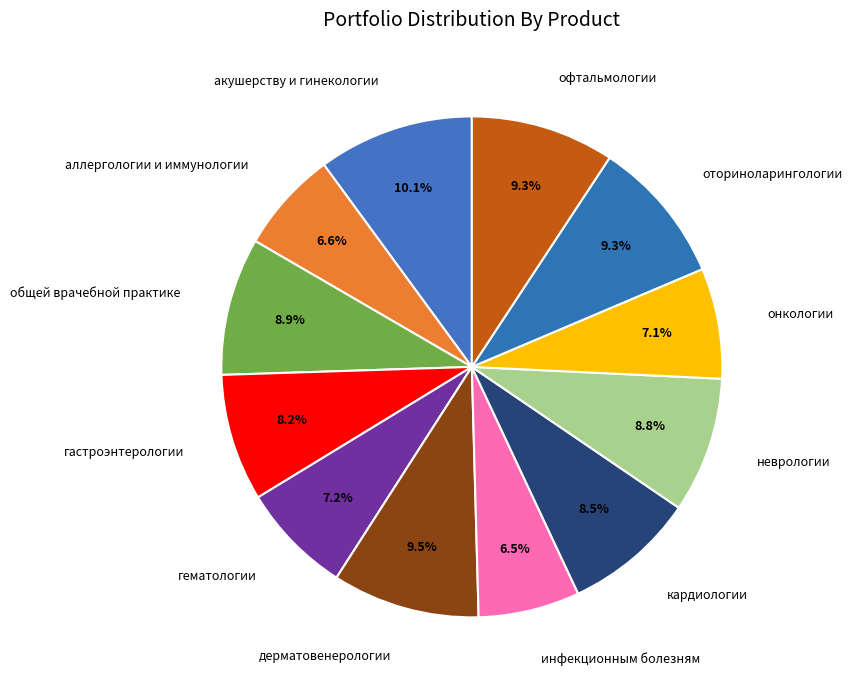

Which slice is the smallest?

инфекционным болезням